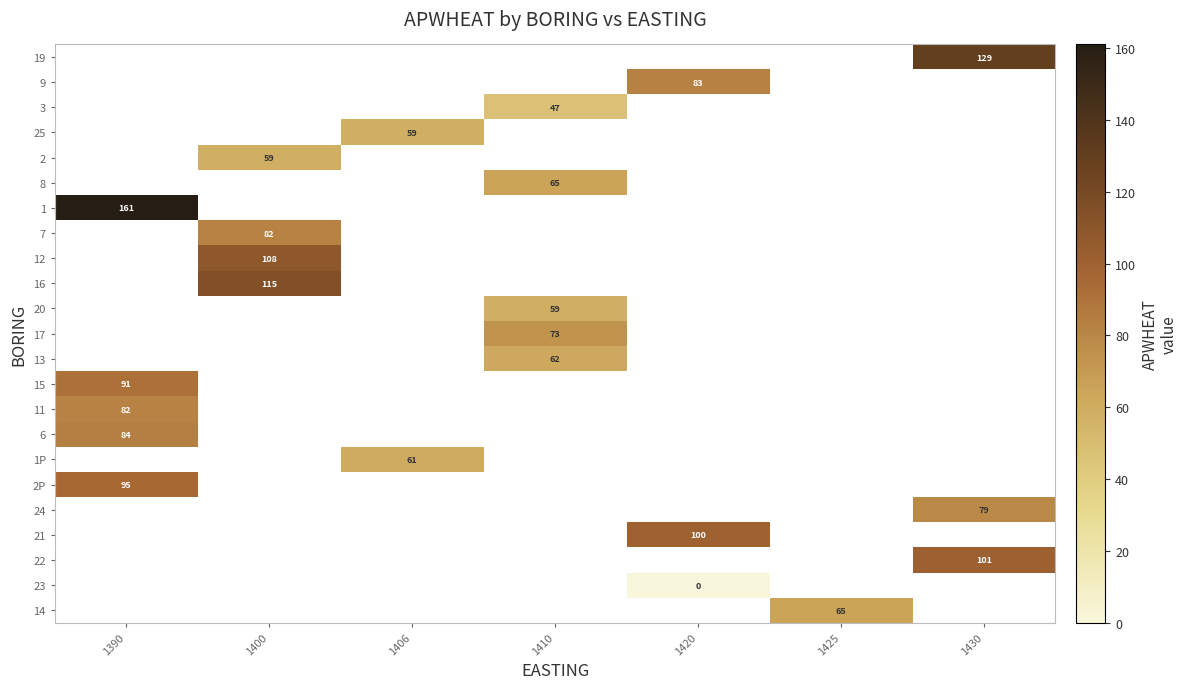

What is the greatest value displayed?

161.0